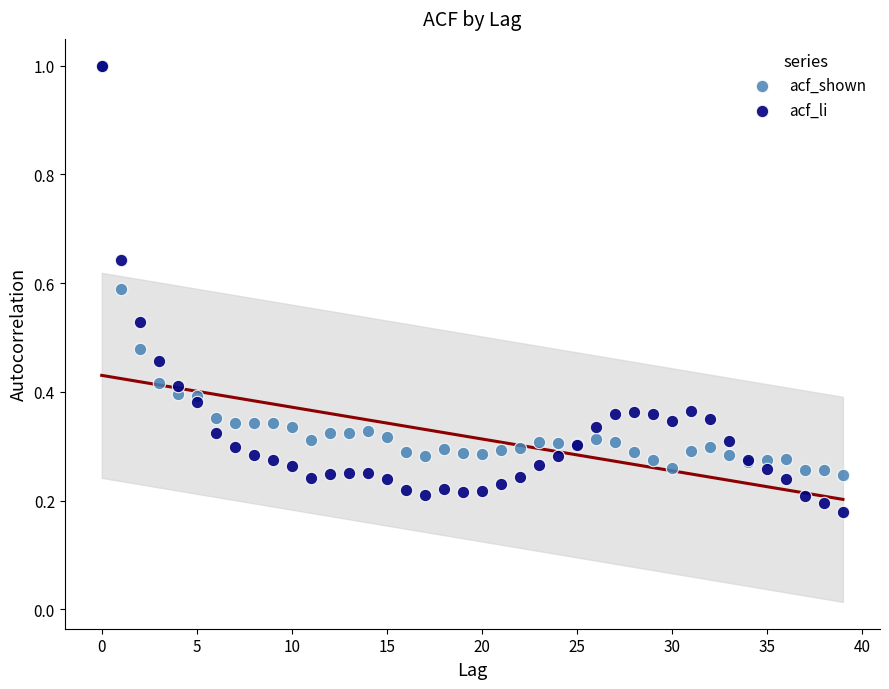

Which series has the widest spread of Y values?

acf_li